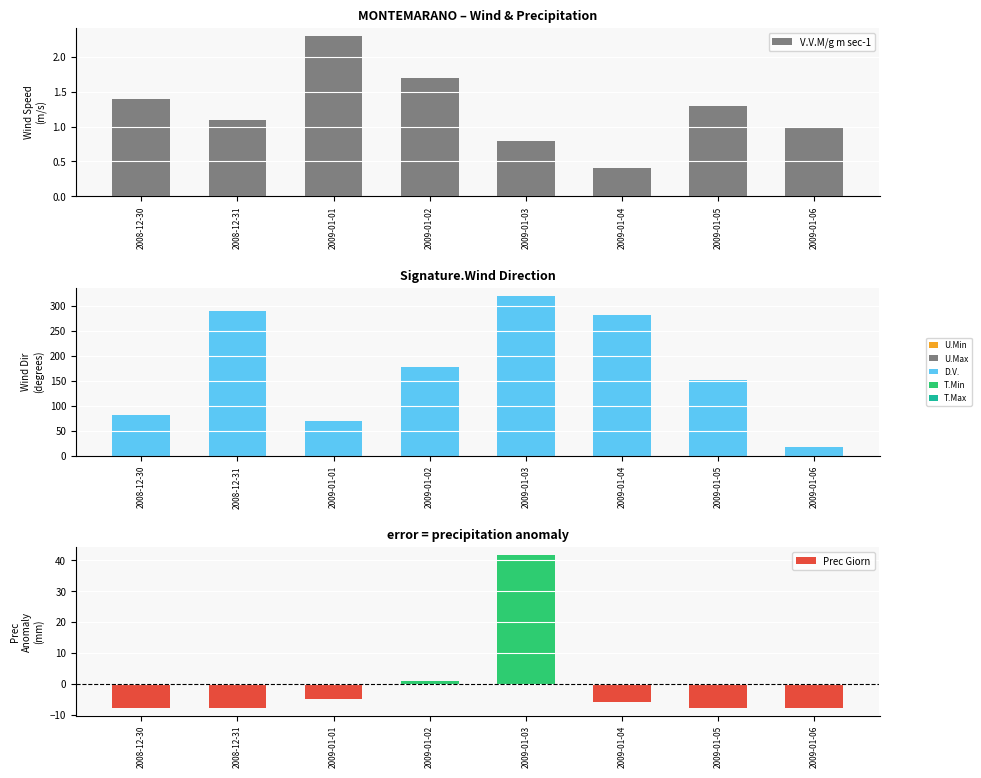

Is the value of D.V. M/g at 2009-01-01 greater than the value of V.V.M/g m sec-1 at 2009-01-01?

Yes